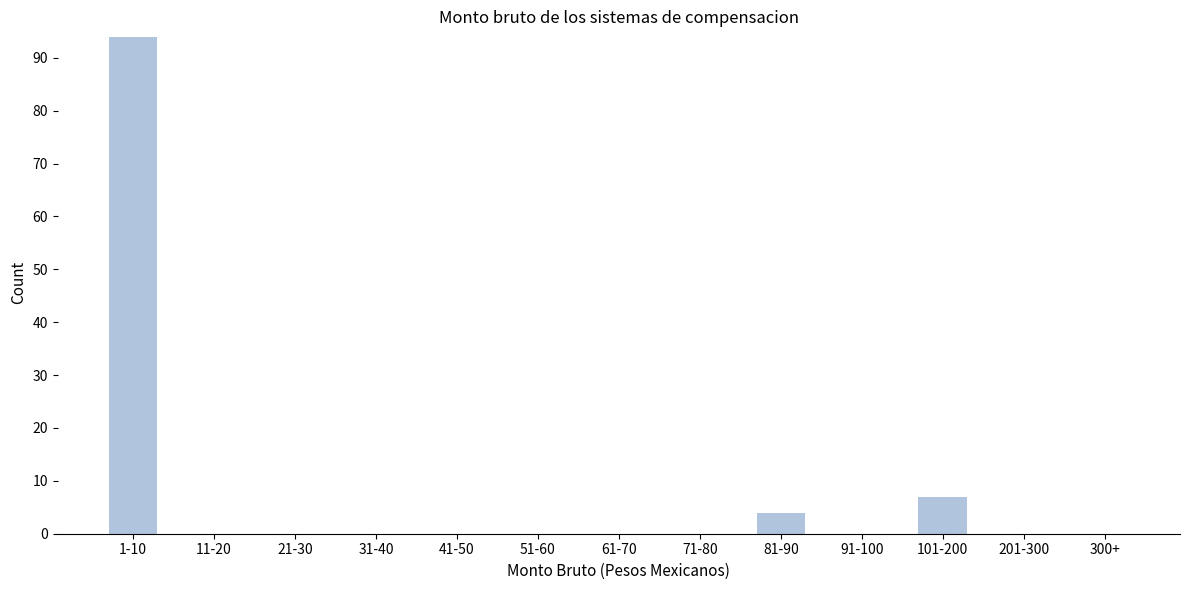

Reading right to left, transcribe all the data shown in this chart.

300+=0	201-300=0	101-200=7	91-100=0	81-90=4	71-80=0	61-70=0	51-60=0	41-50=0	31-40=0	21-30=0	11-20=0	1-10=94